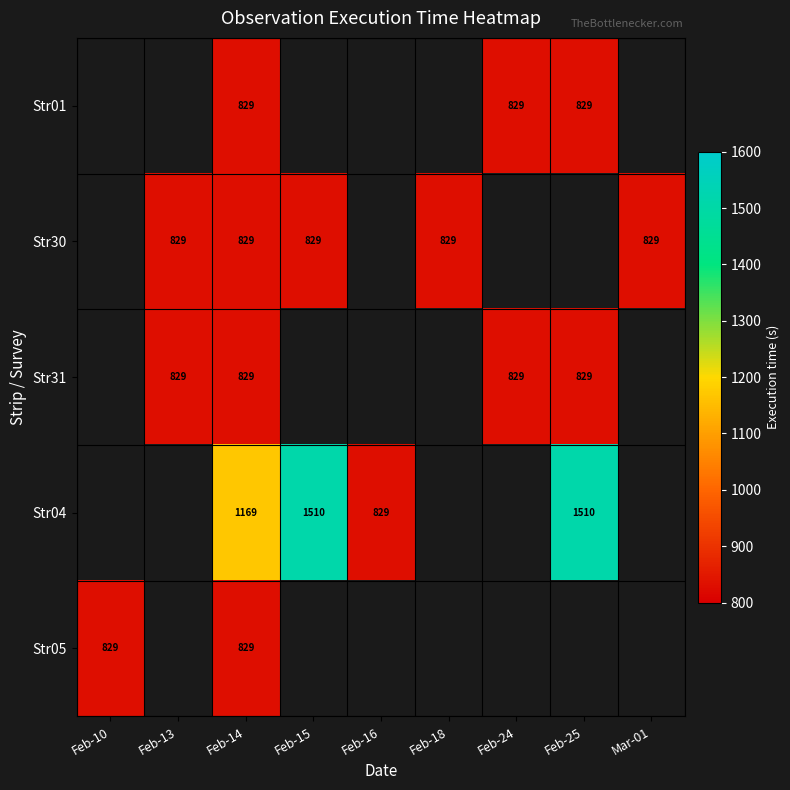

True or false: Str31 has a value of 829 at Feb-14.

True